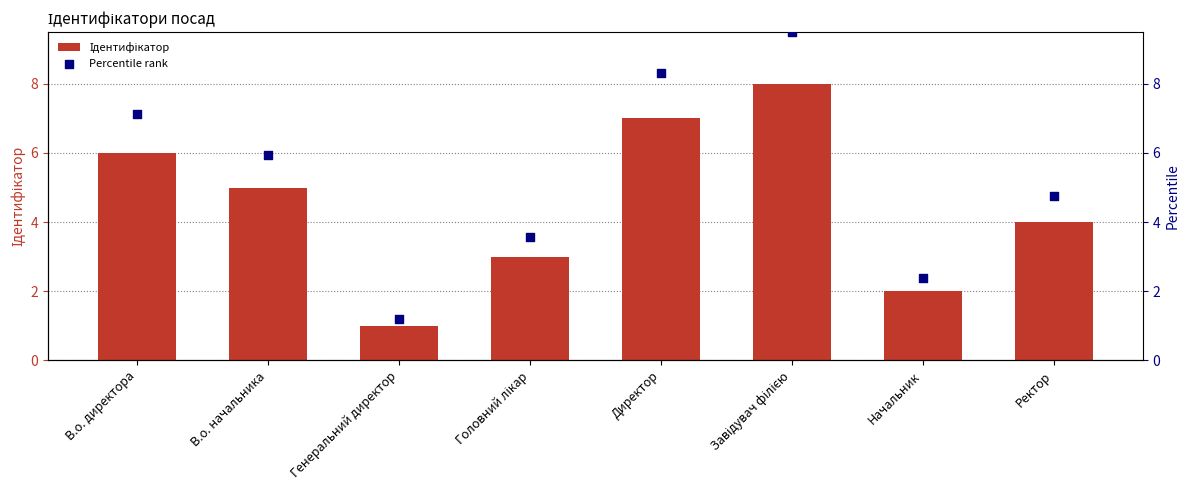

Which series reaches the minimum Y coordinate?

Ідентифікатор